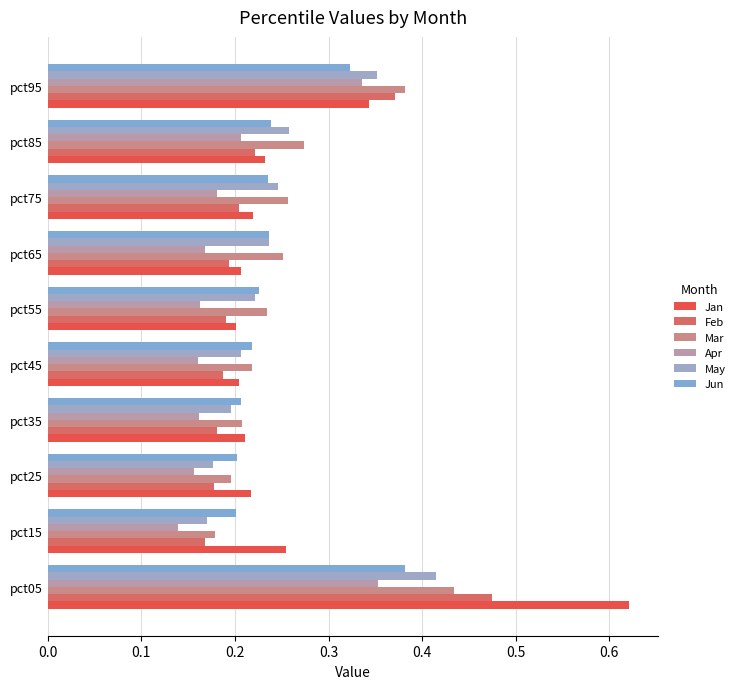

Which series has the widest spread of values?

Jan